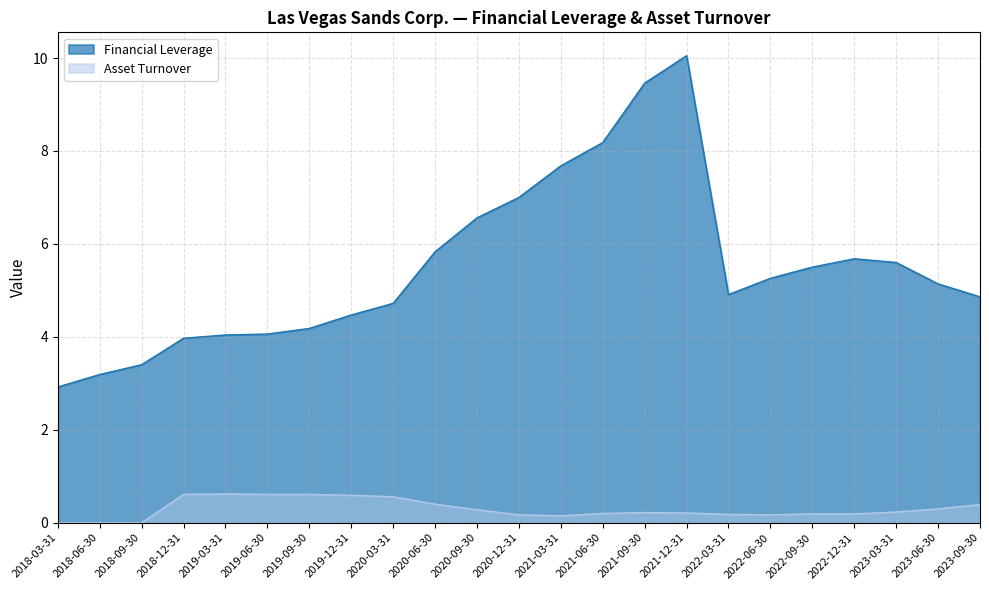

What is the label of the 10th point from the left?

2020-06-30